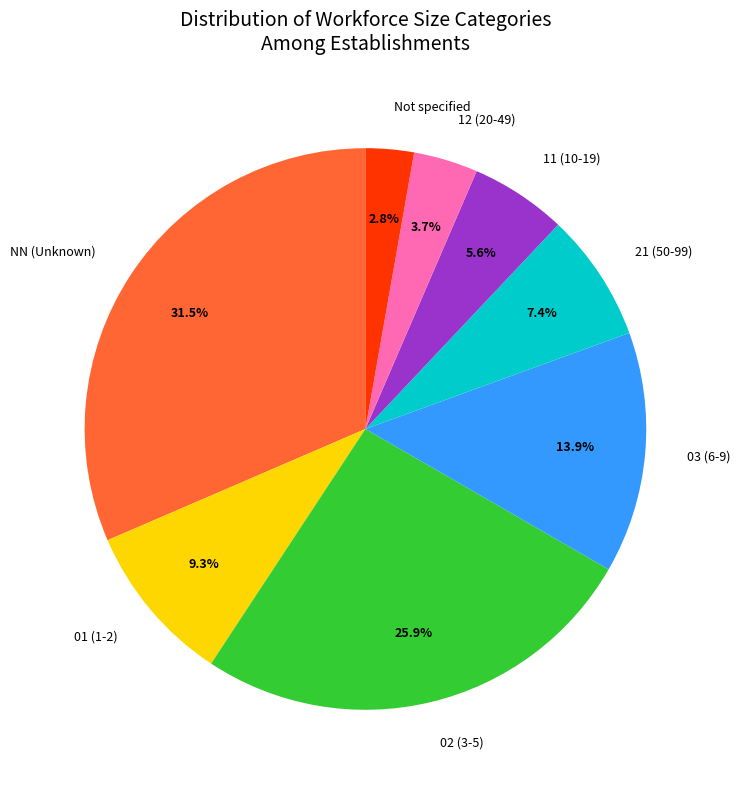

Is there any slice that represents more than half of the pie?

No